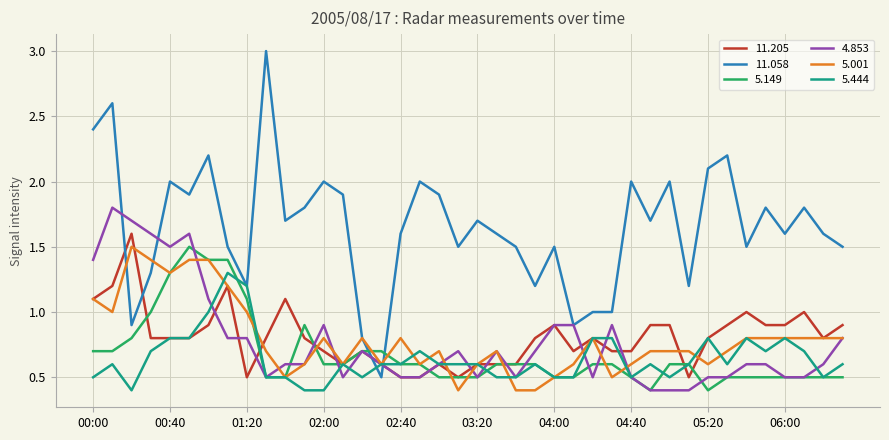

Which series has the largest total across all categories?

11.058